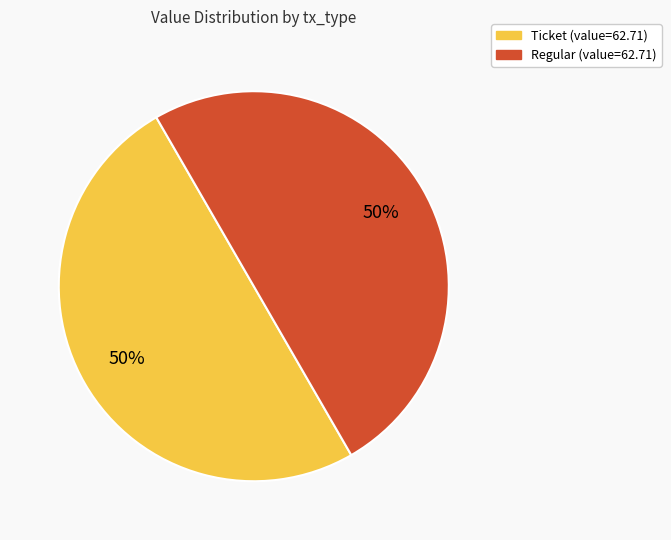

To the nearest percent, what is the average slice percentage?

50%